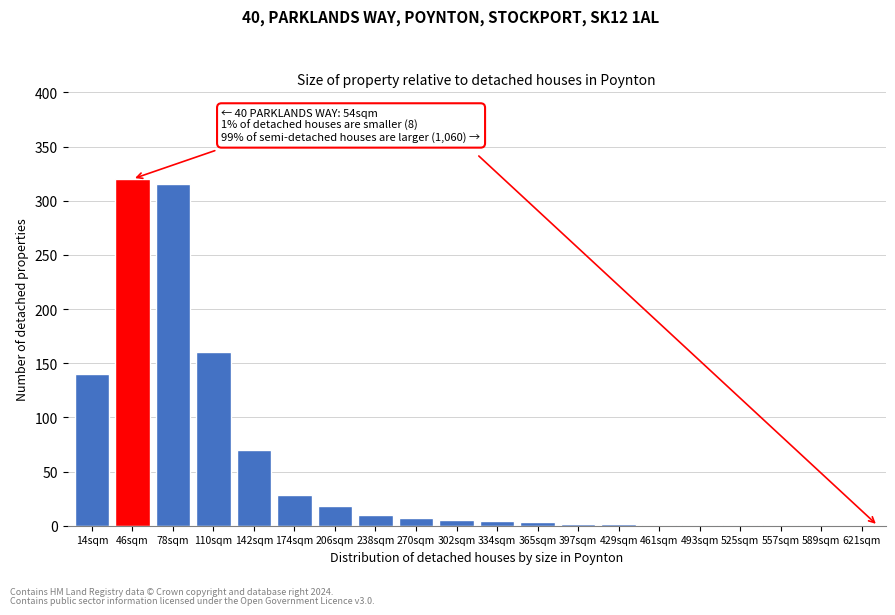

Approximately how many times larger is the value at 174sqm compared to 142sqm?

0.4